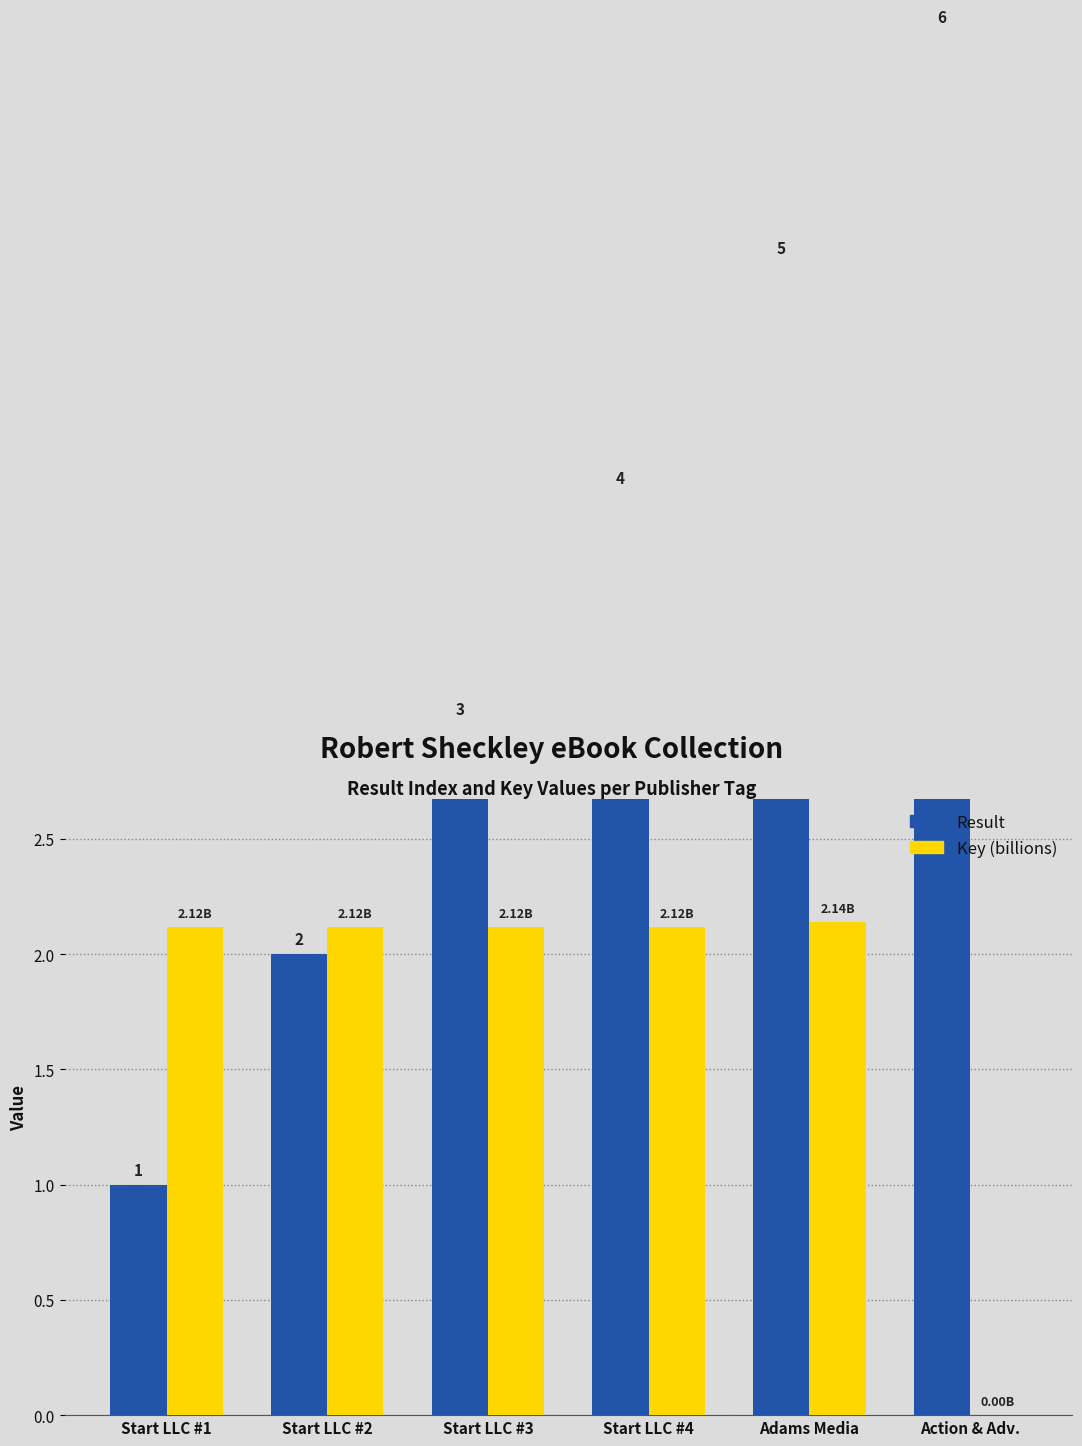

What is the average value of the Result series?

3.5